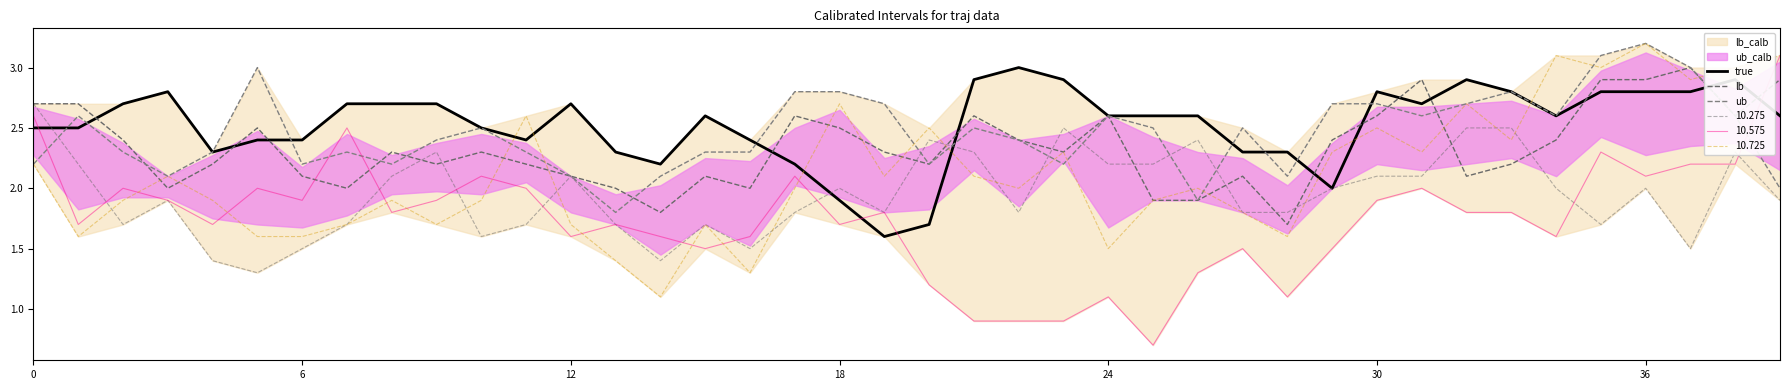

What is the sum of all true values?

101.1